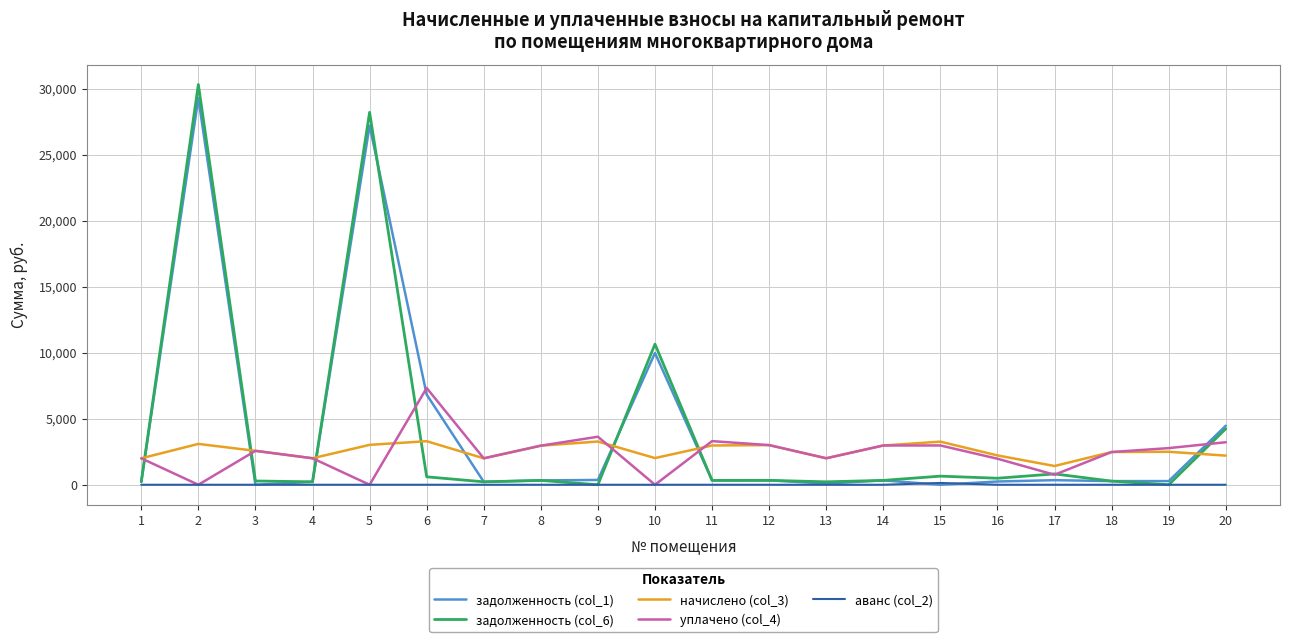

Is this an area chart (filled region under the line)?

No